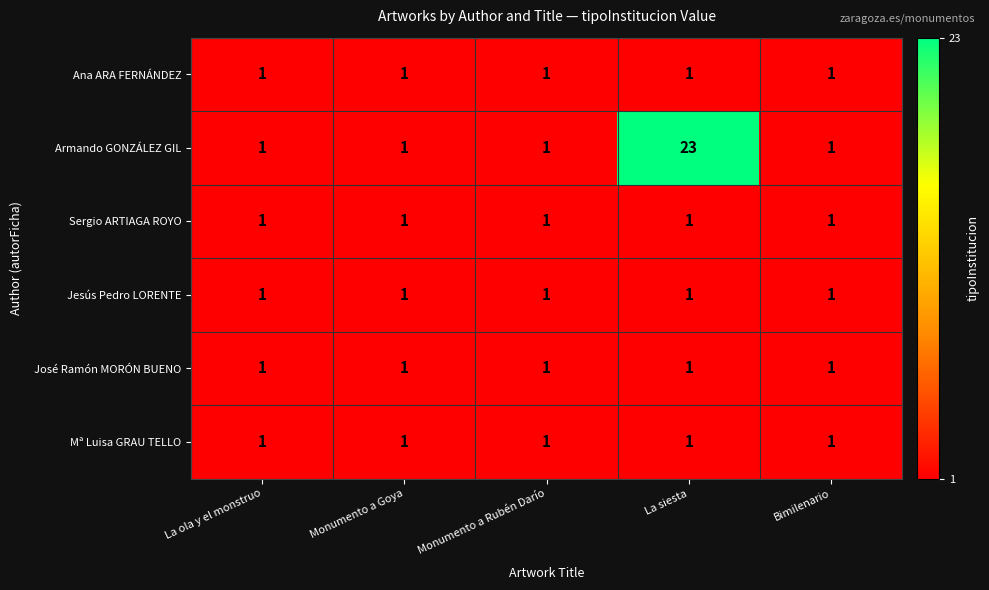

How many categories are shown in the chart?

5